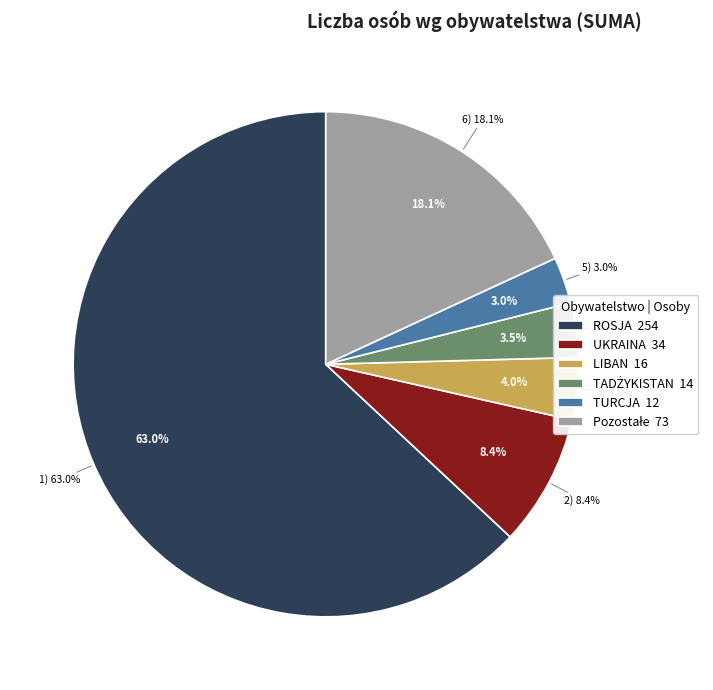

What is the total percentage of Pozostałe and TADŻYKISTAN?

21.6%